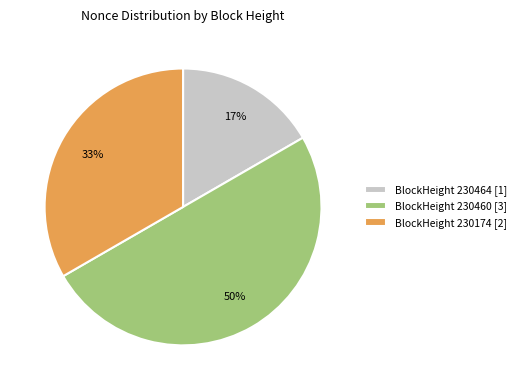

What is the ratio of the value at BlockHeight 230464 [1] to the value at BlockHeight 230460 [3]?

0.3